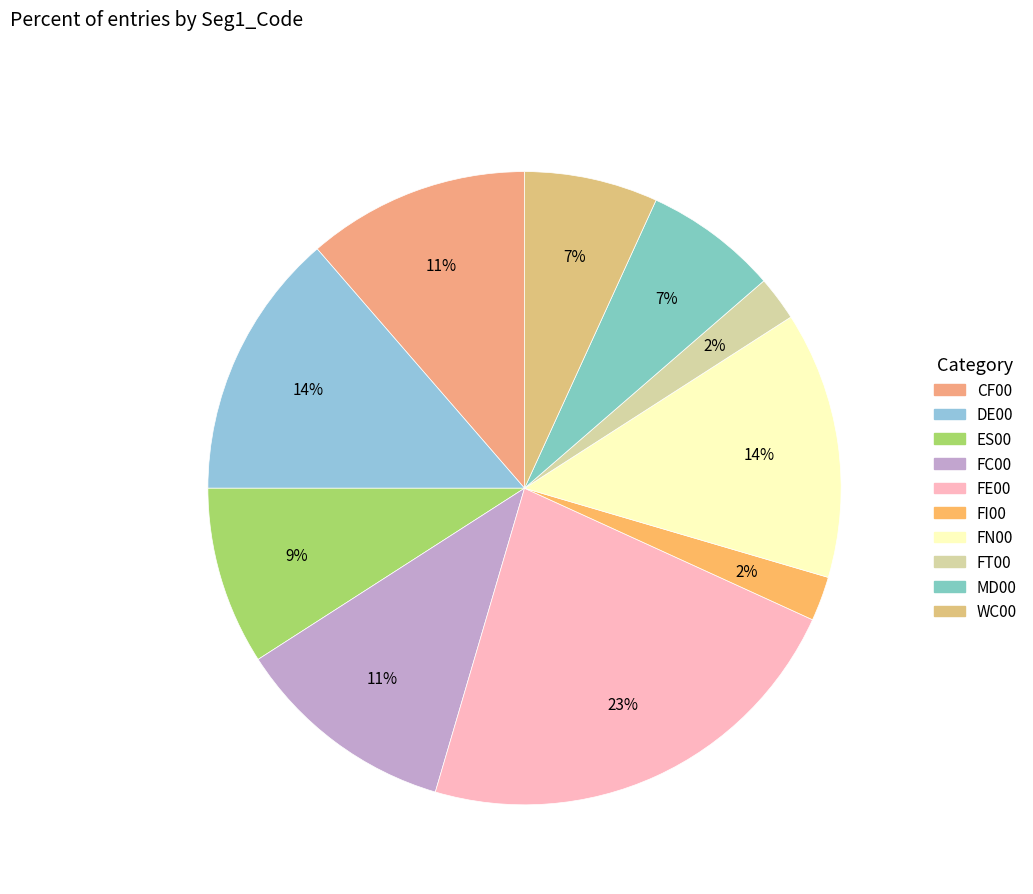

How many segments does this pie chart have?

10